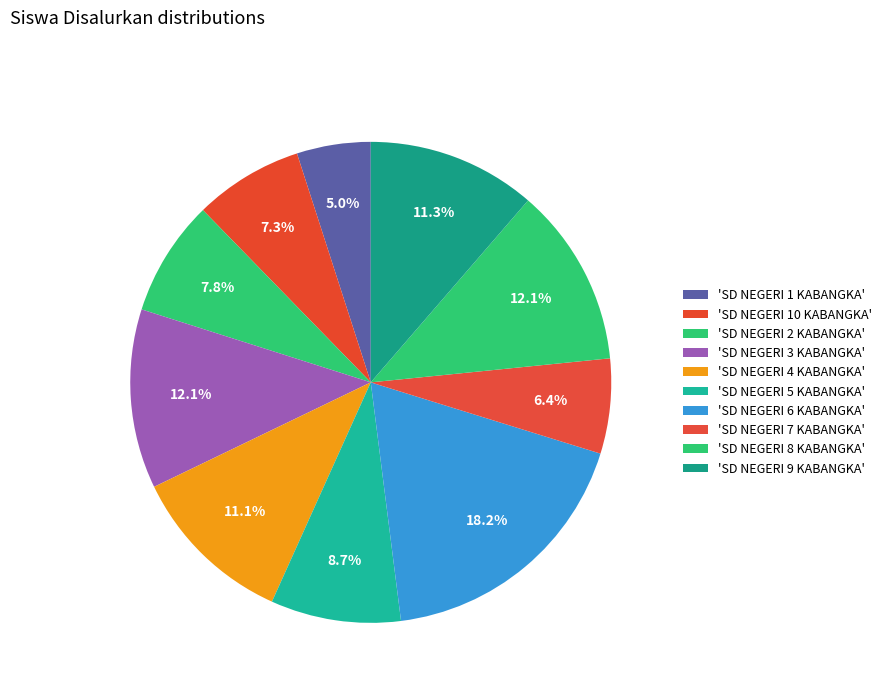

How many slices are in this pie chart?

10